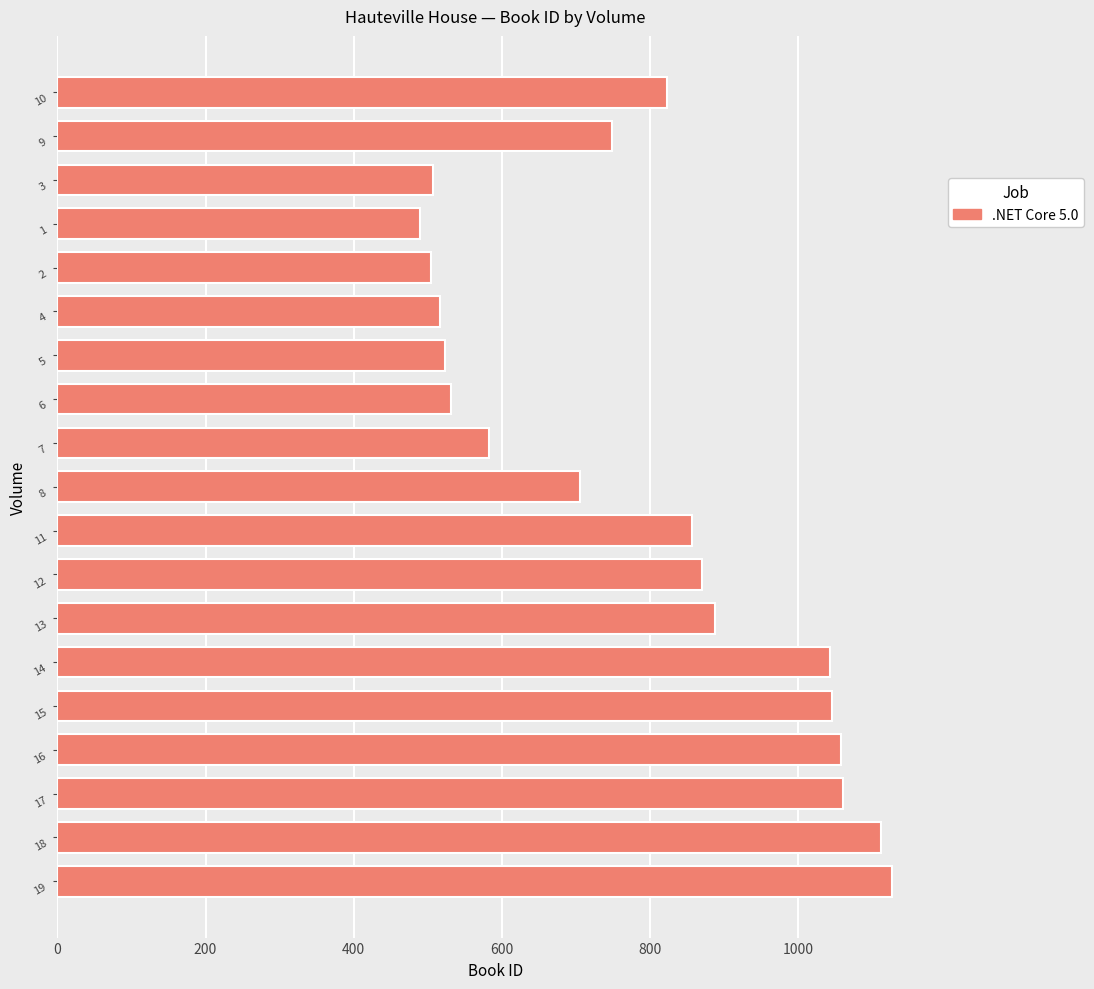

Is it true that the value at 16 is 693?

False